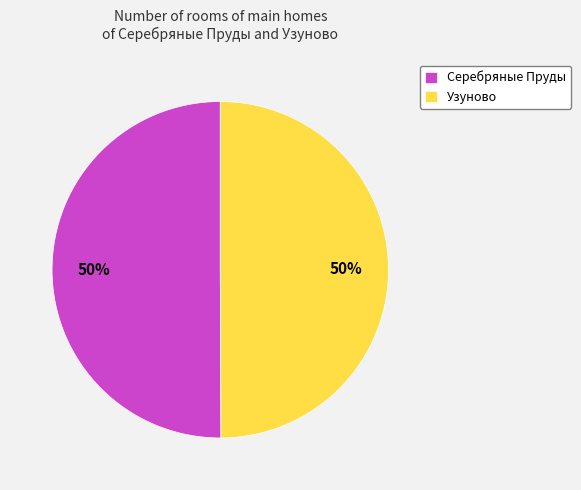

How many slices are in this pie chart?

2